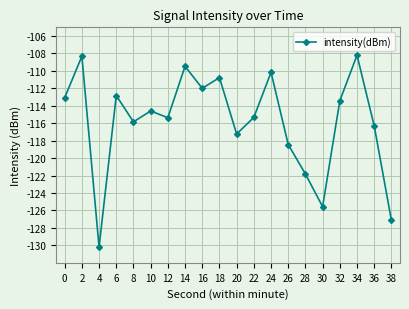

True or false: the data shows -155.8 at 32.

False